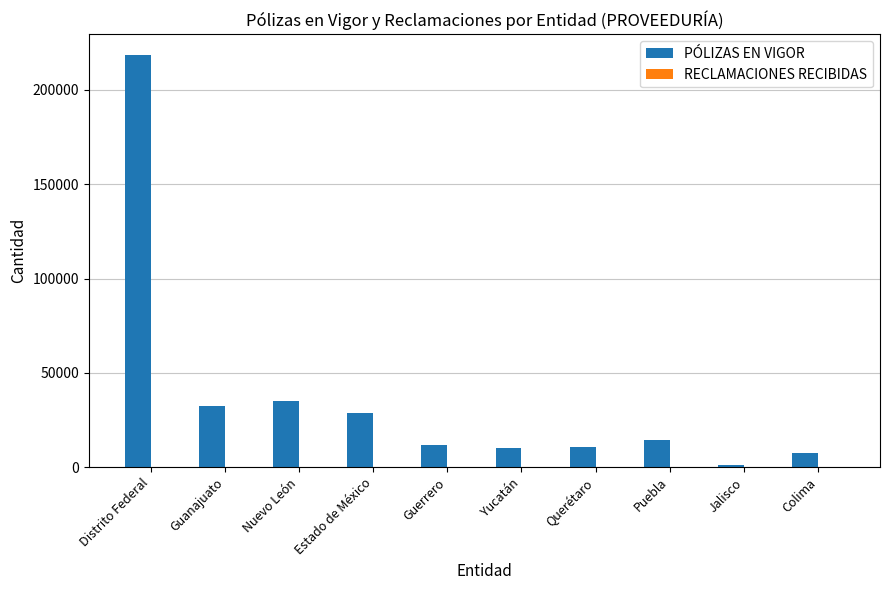

What value does the PÓLIZAS EN VIGOR series have at Nuevo León?

34959